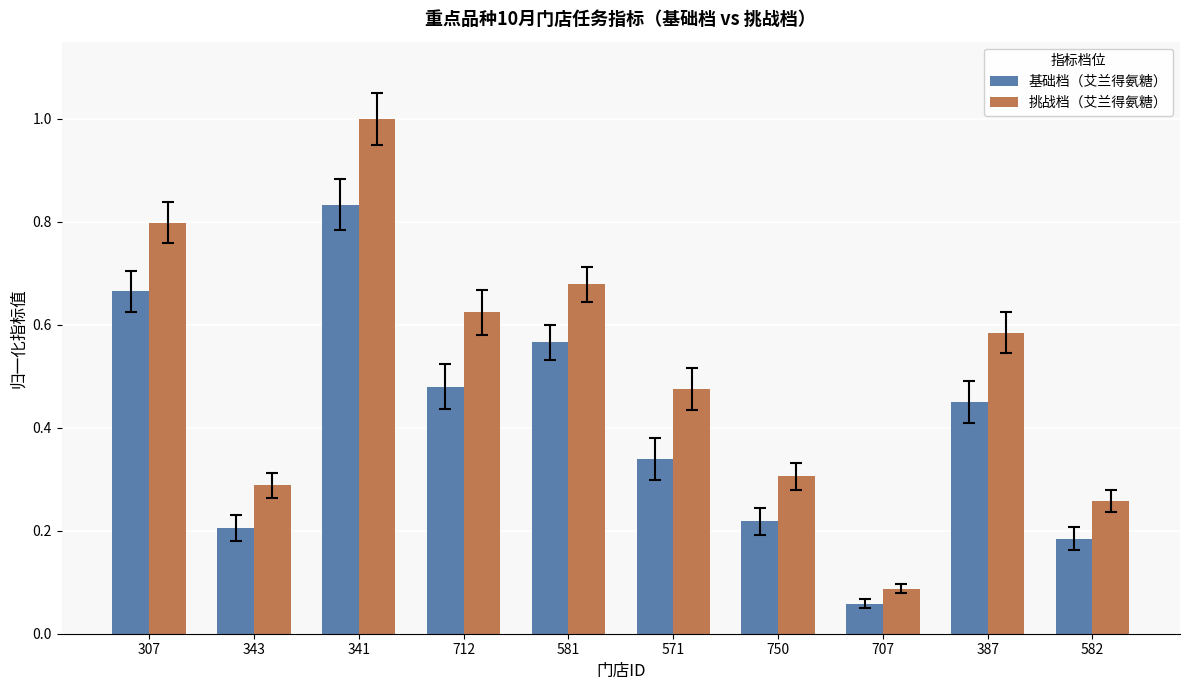

The 挑战档（艾兰得氨糖） series shows 0.2 at 581. True or false?

False